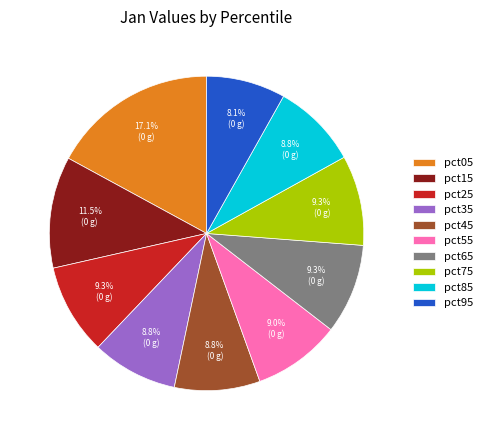

How many slices are in this pie chart?

10